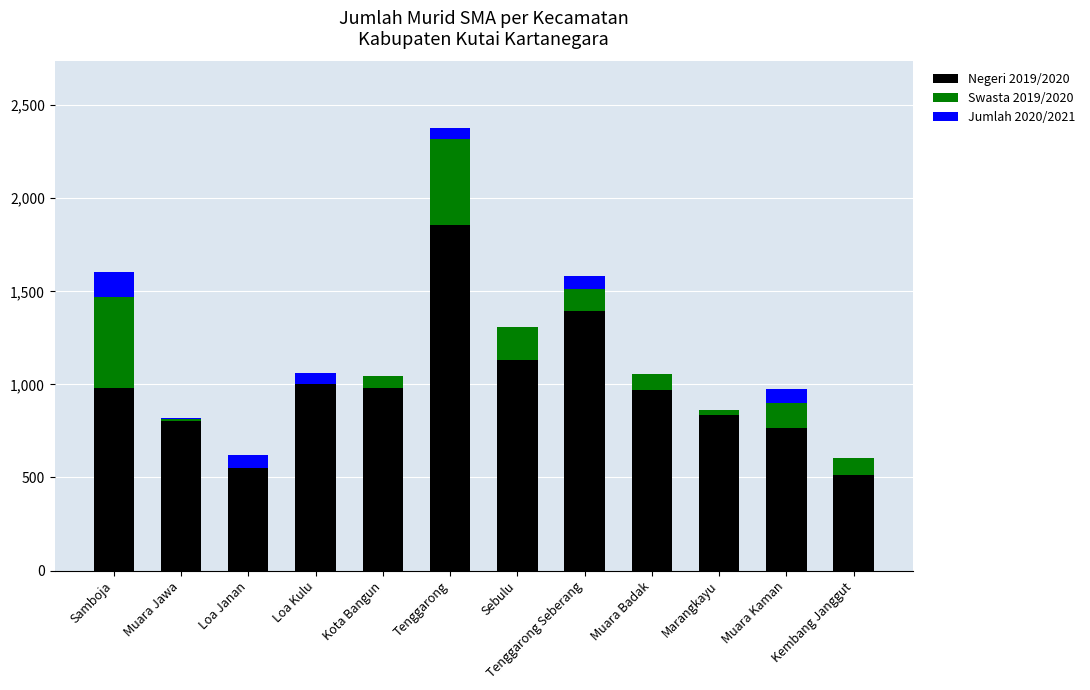

How many categories are shown in the chart?

12